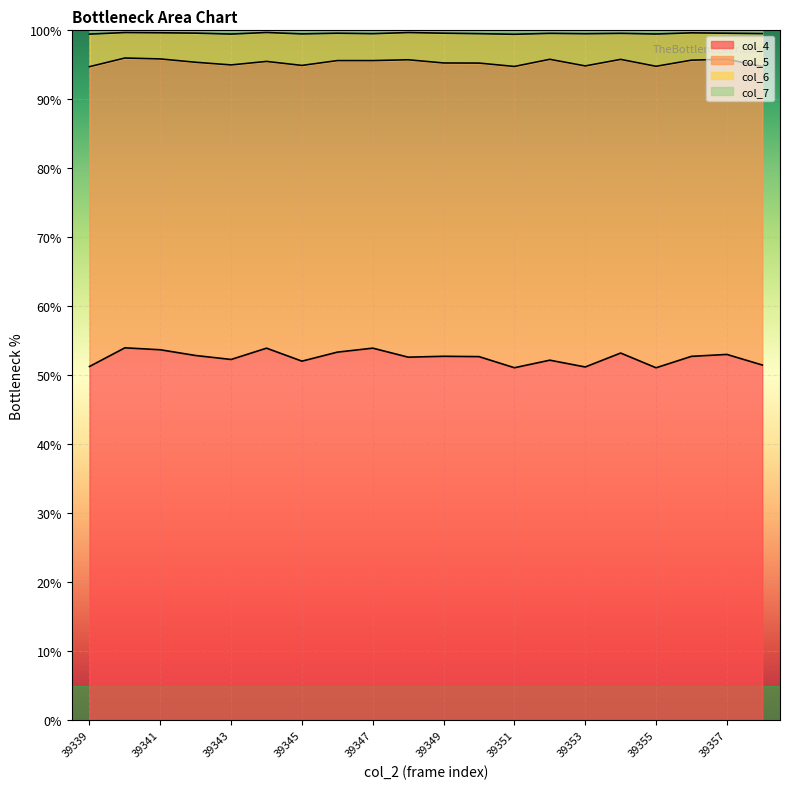

What is the minimum value for col_7?

99.4